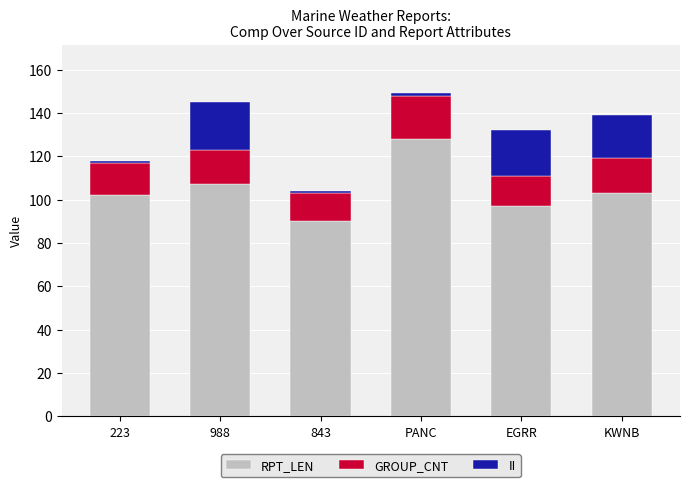

What is the difference between the RPT_LEN values at PANC and 223?

26